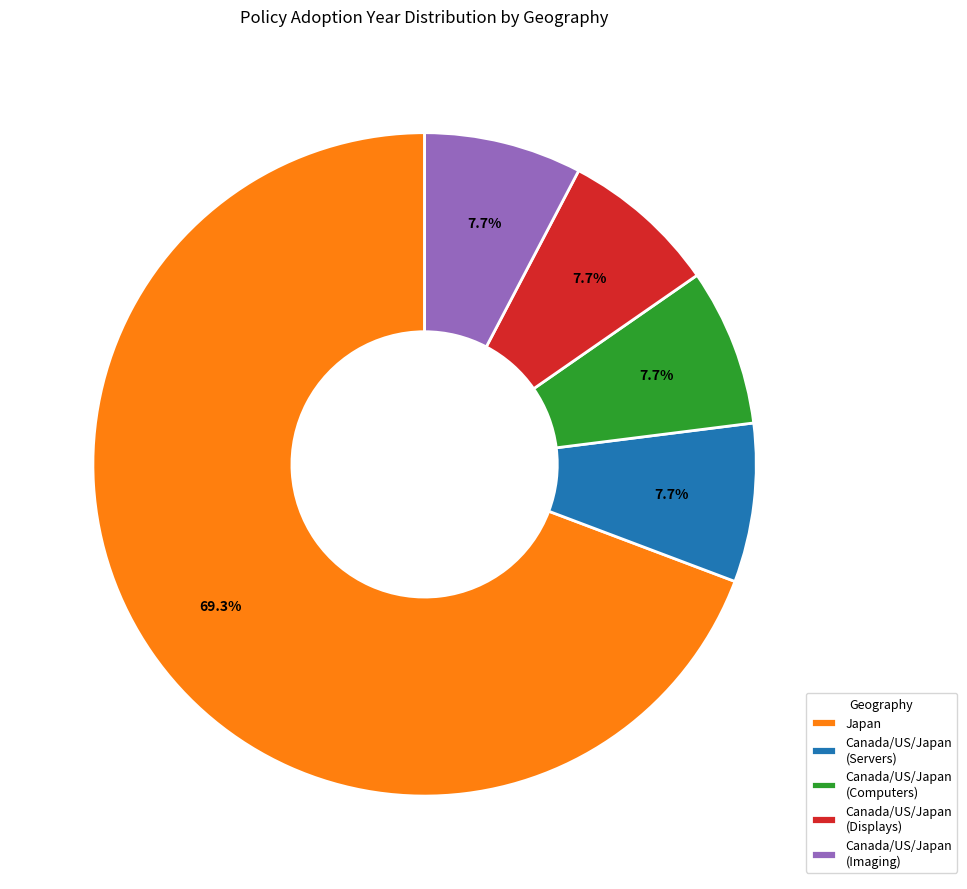

Which category has the biggest portion of the pie?

Japan